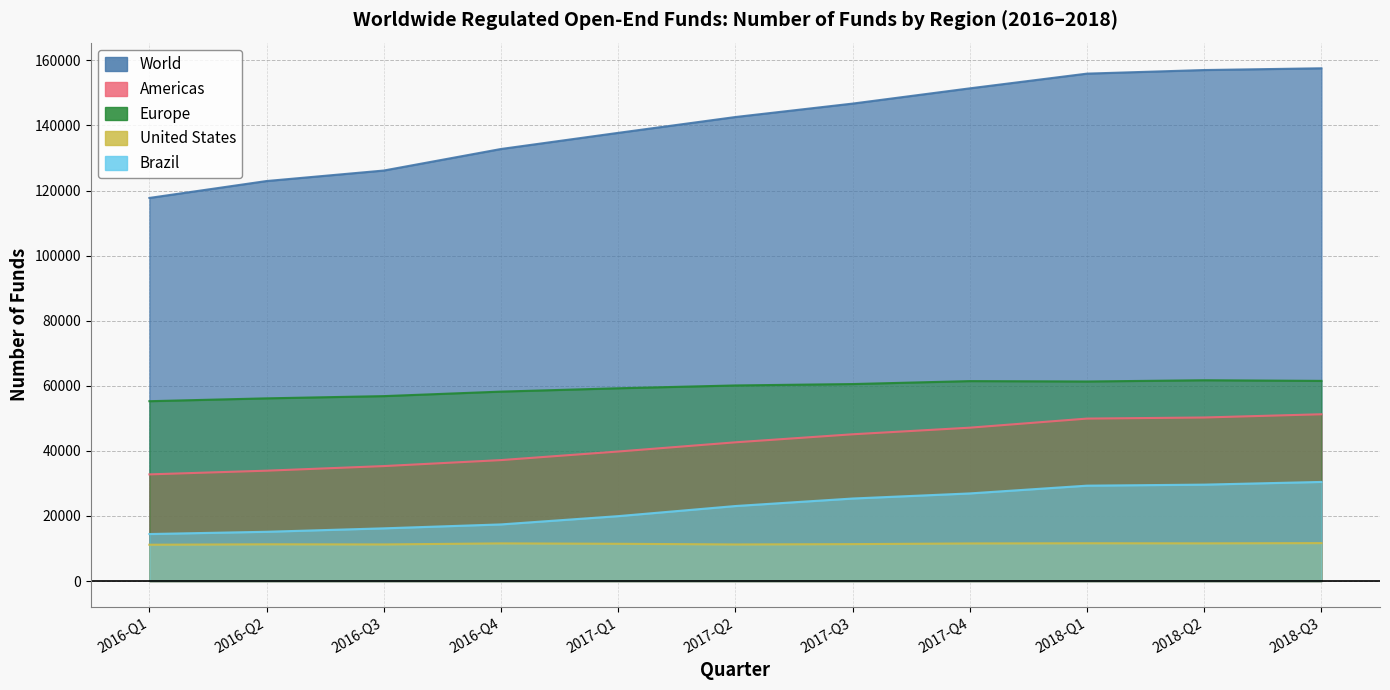

What is the average value of the Europe series?

59303